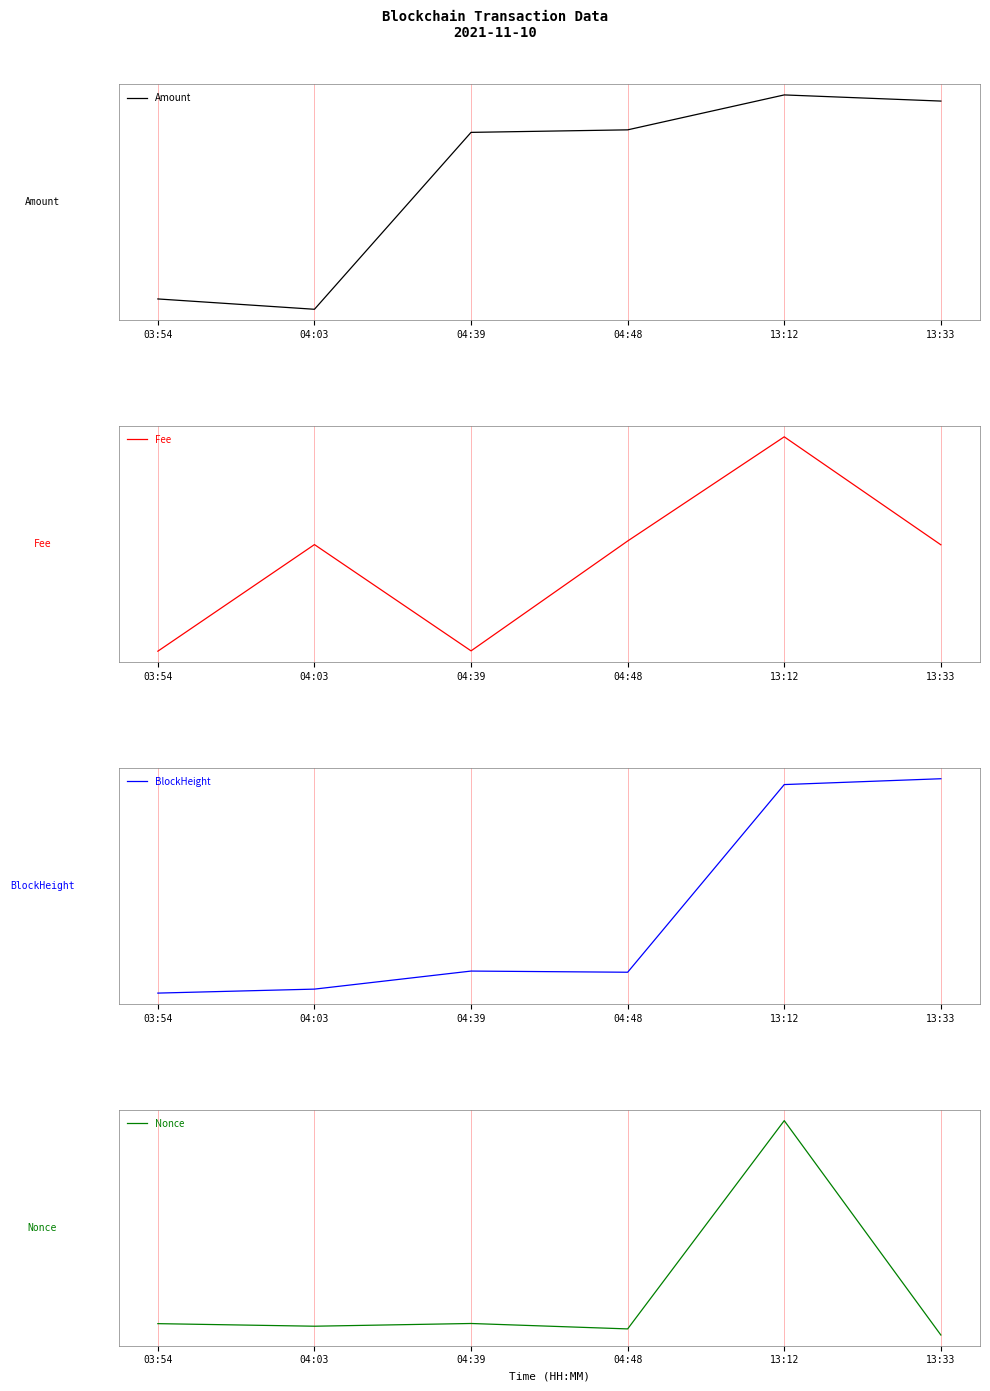

What position from the left is 04:03?

2